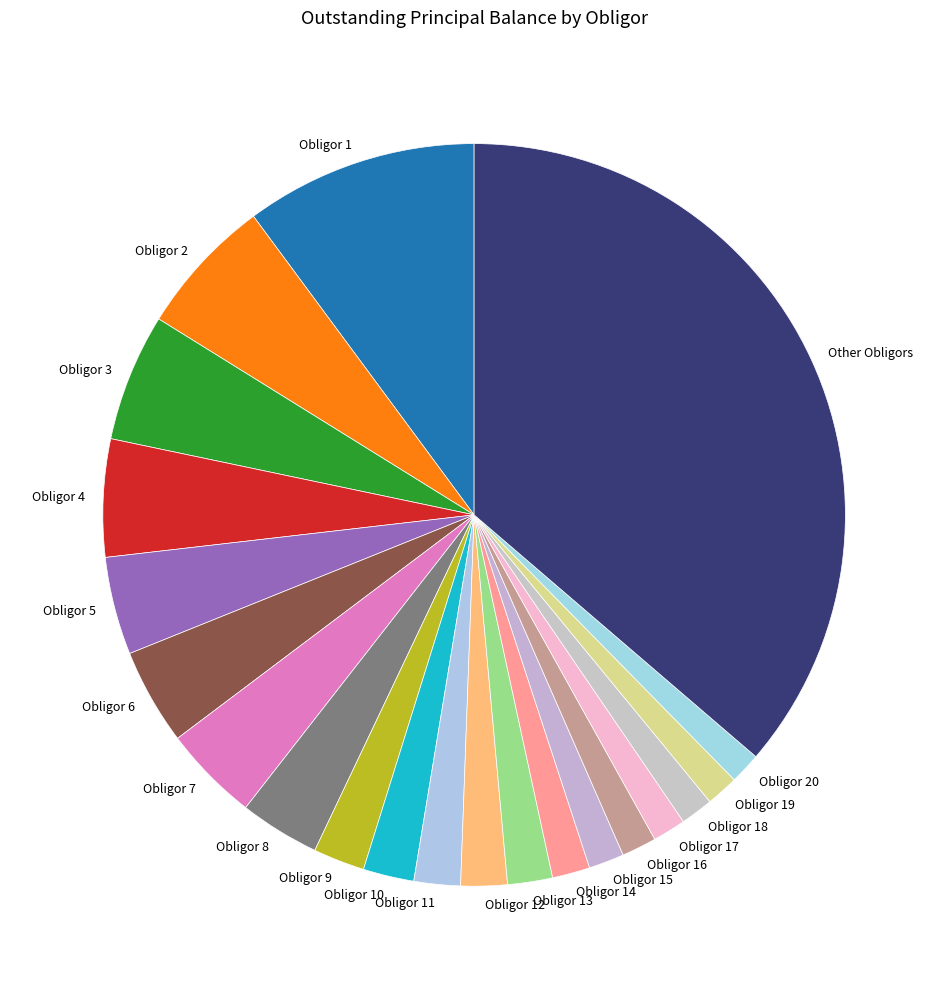

Count the number of slices in the pie.

21